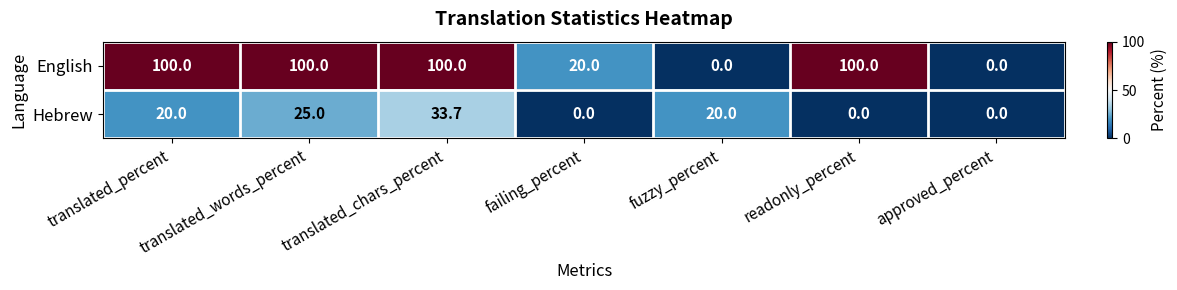

Rank the series by their average value, from highest to lowest.

English, Hebrew